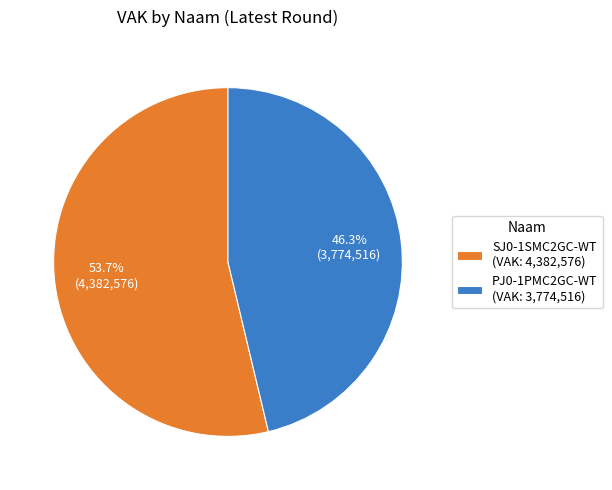

Between PJ0-1PMC2GC-WT and SJ0-1SMC2GC-WT, which is larger?

SJ0-1SMC2GC-WT